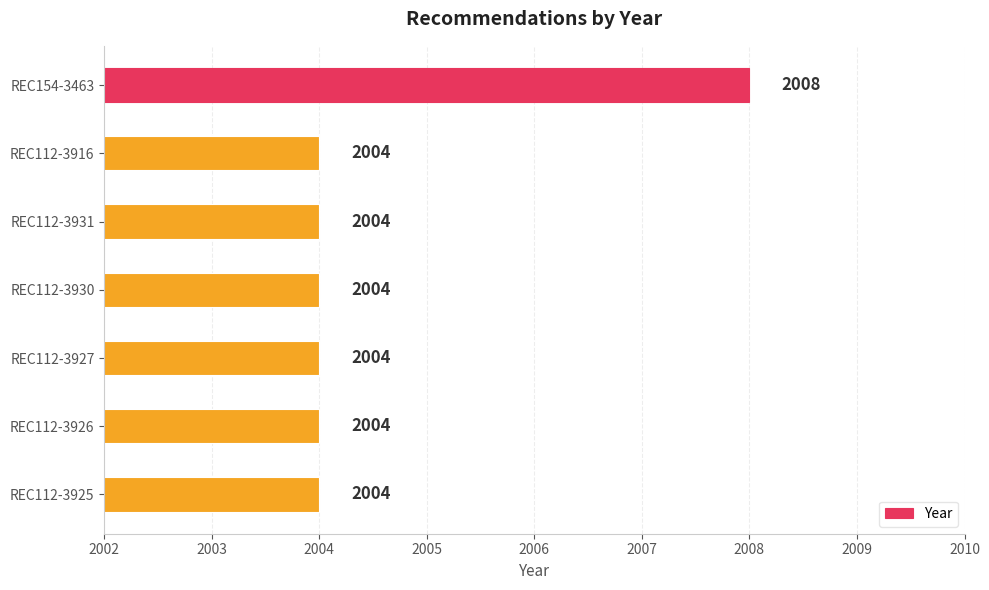

The chart shows a value of 2839 at REC112-3927. True or false?

False